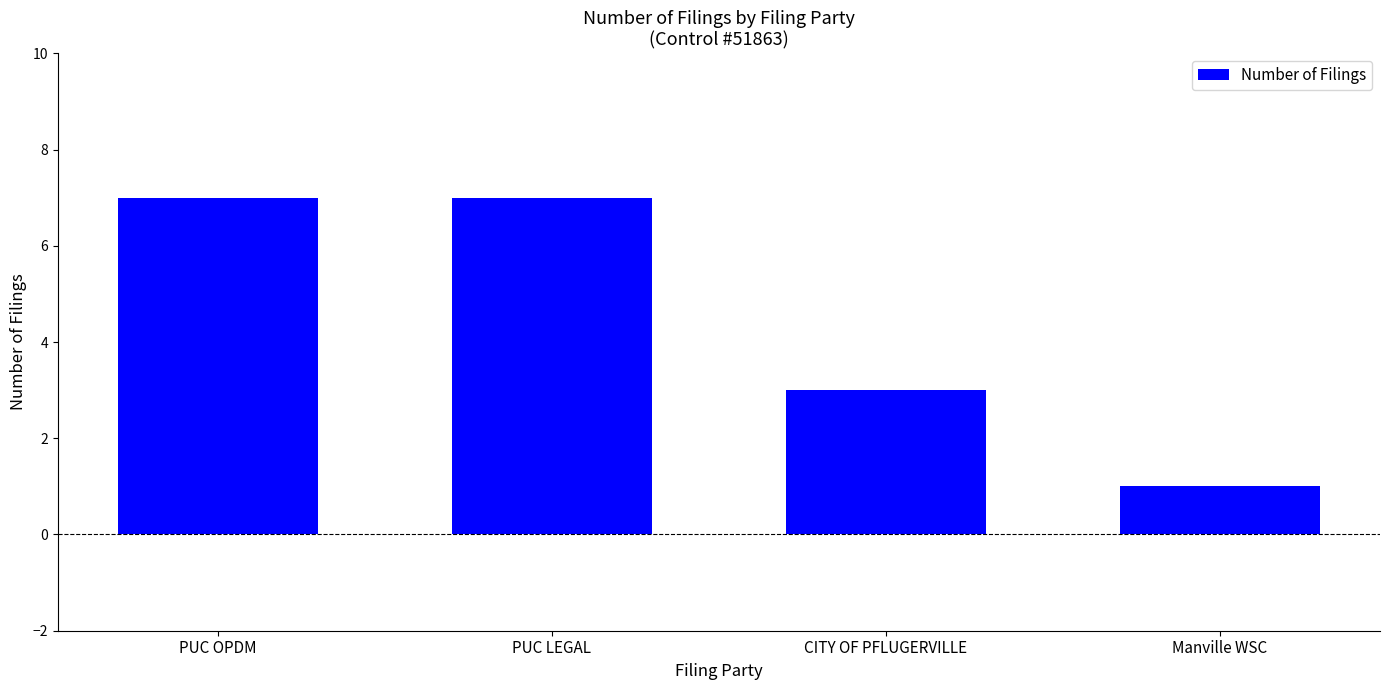

Approximately how many times larger is the value at PUC OPDM compared to CITY OF PFLUGERVILLE?

2.3